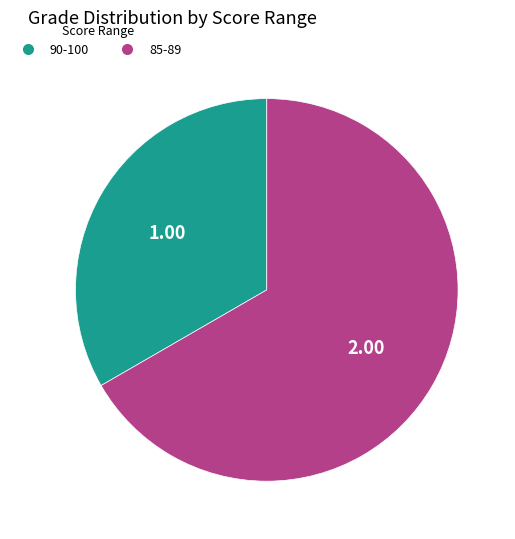

Is there any slice that represents more than half of the pie?

Yes